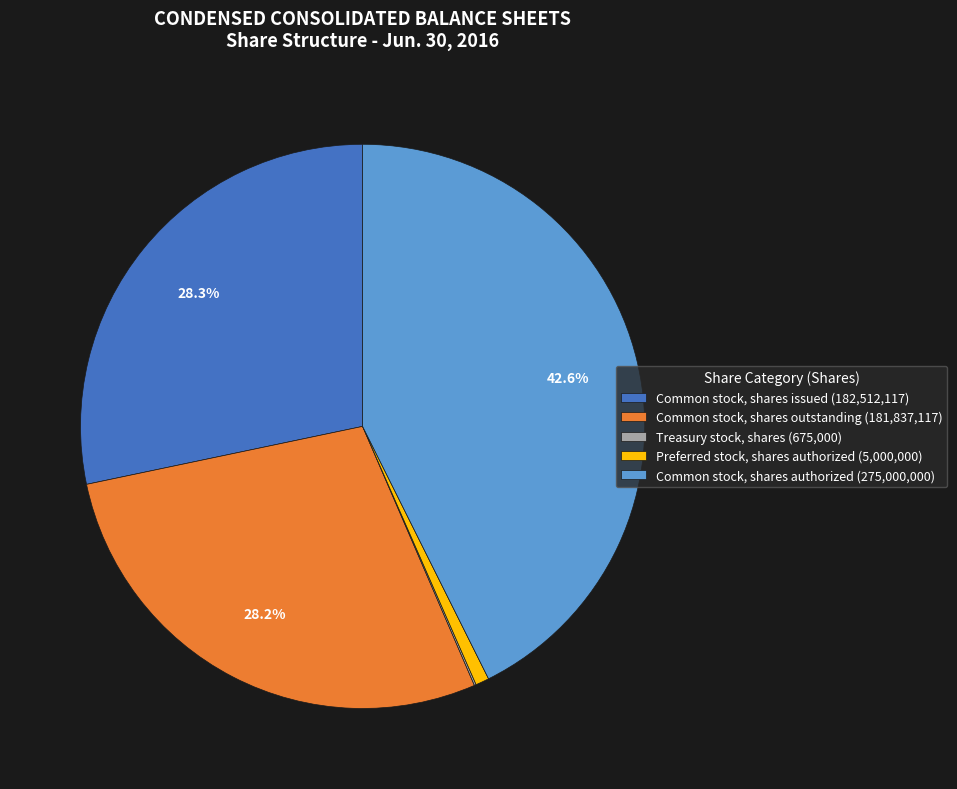

Is there a majority slice in this chart?

No